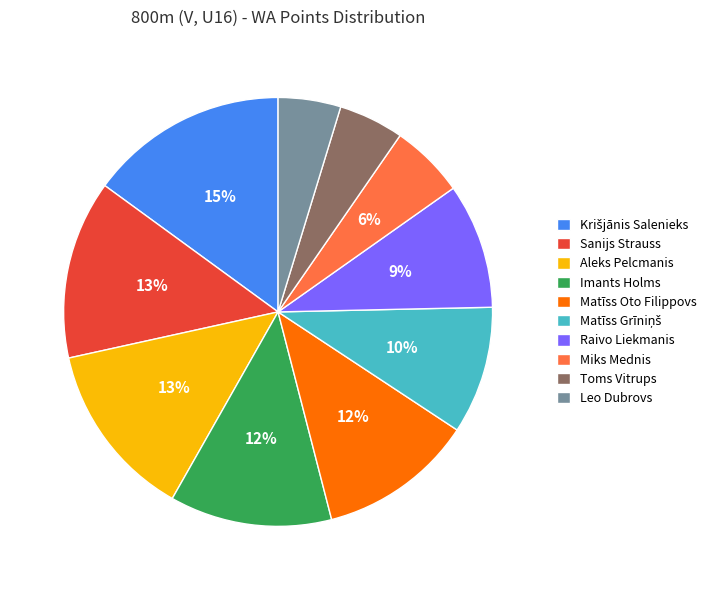

Is there a majority slice in this chart?

No